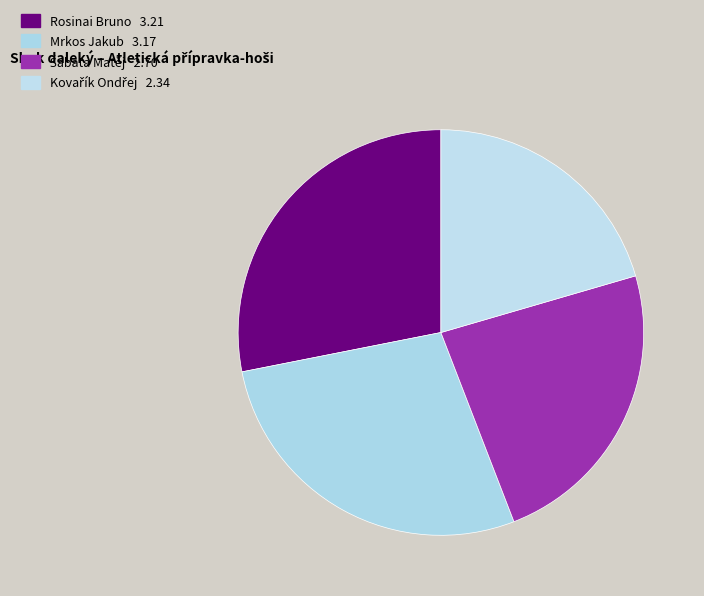

Which has a higher value, Mrkos Jakub or Kovařík Ondřej?

Mrkos Jakub